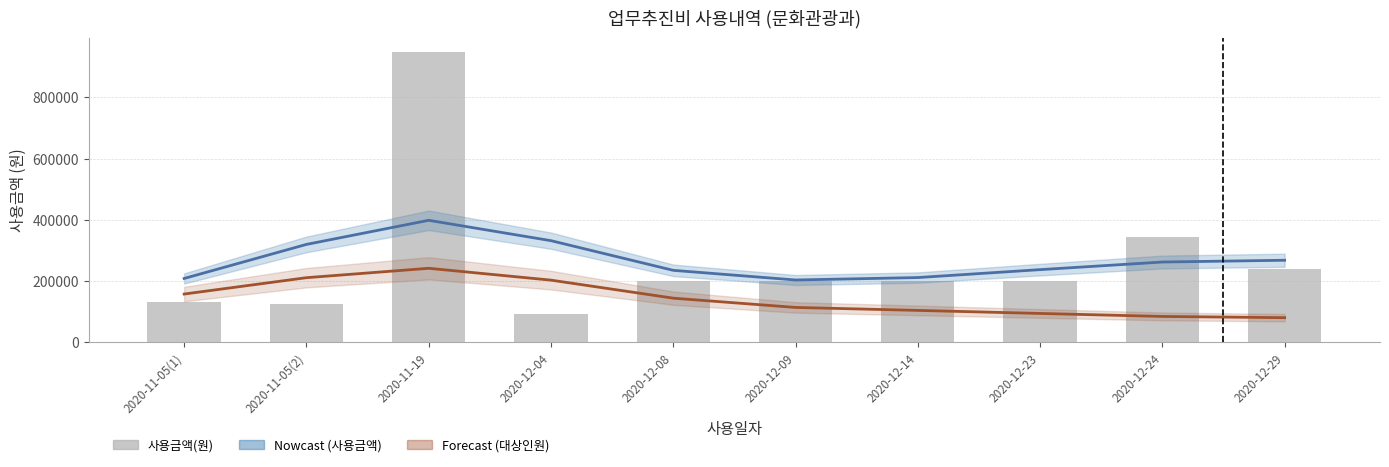

Count the number of data series in this chart.

3